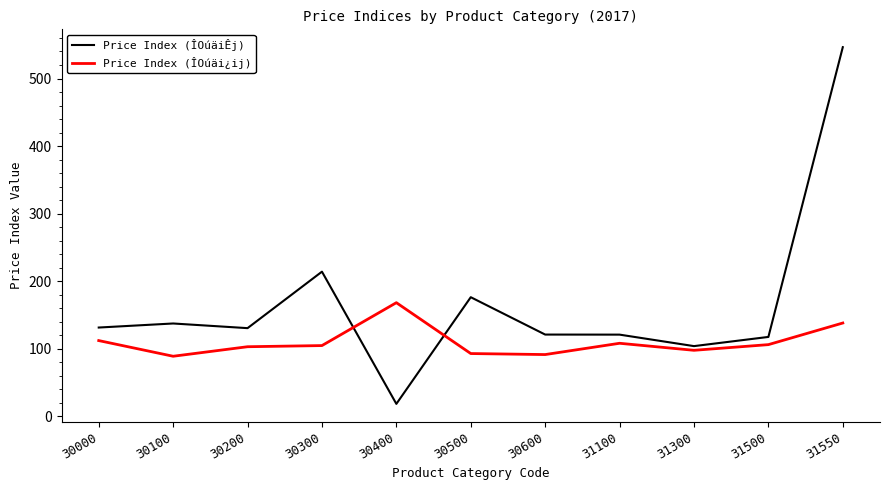

Which series has the largest range (max minus min)?

Price Index (ÎOúäiÊj)